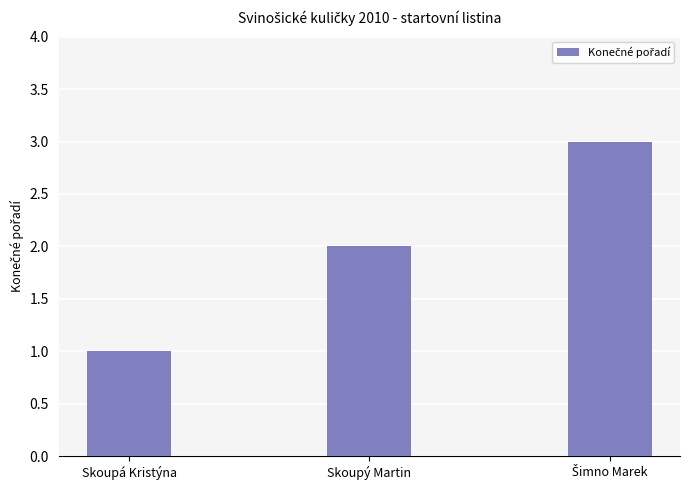

What is the change in value from Skoupá Kristýna to Skoupý Martin?

+1